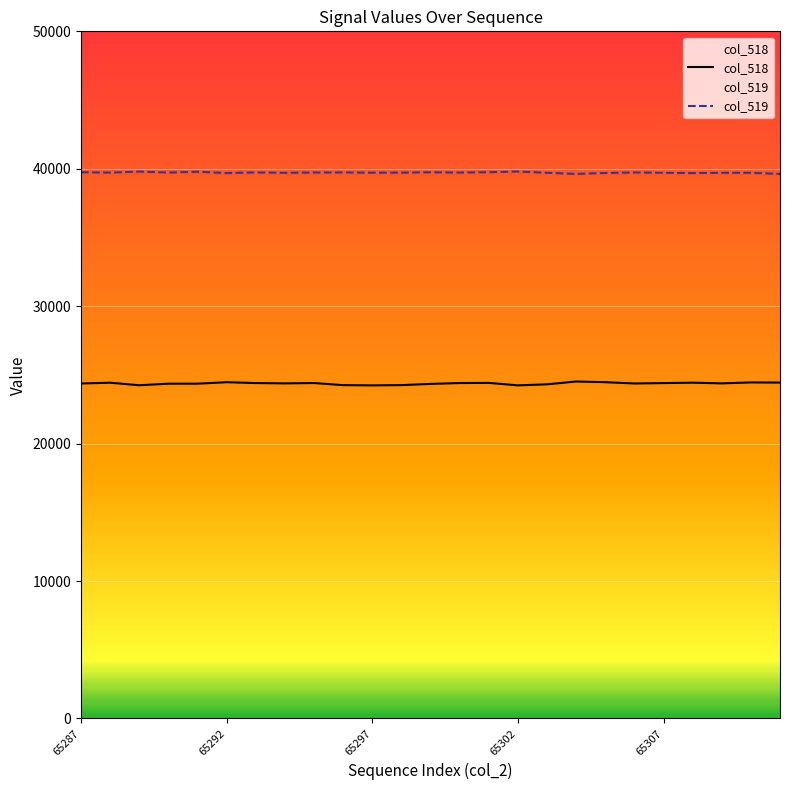

Does the chart display data point markers on the line(s)?

No